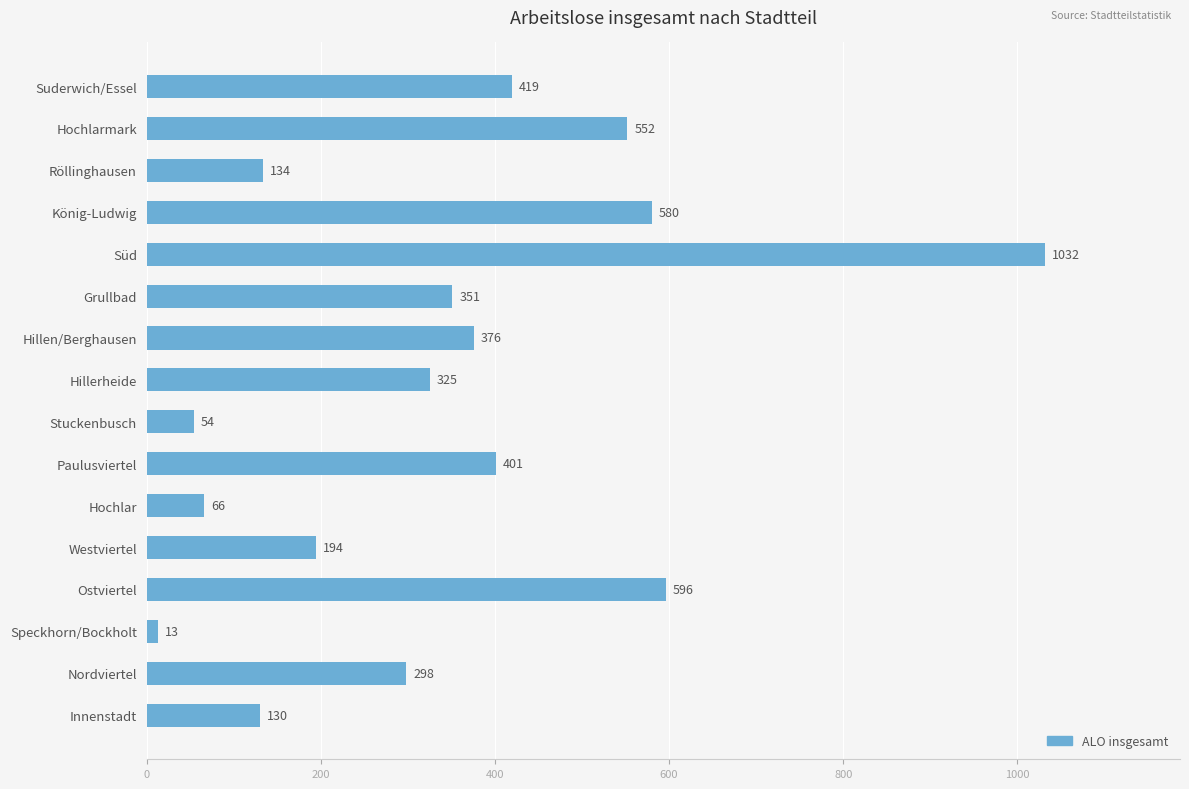

Where is the data nearest to the value 522?

Hochlarmark